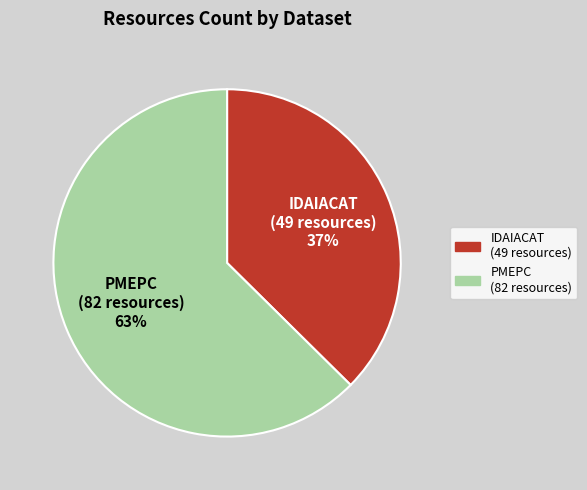

Is there a majority slice in this chart?

Yes